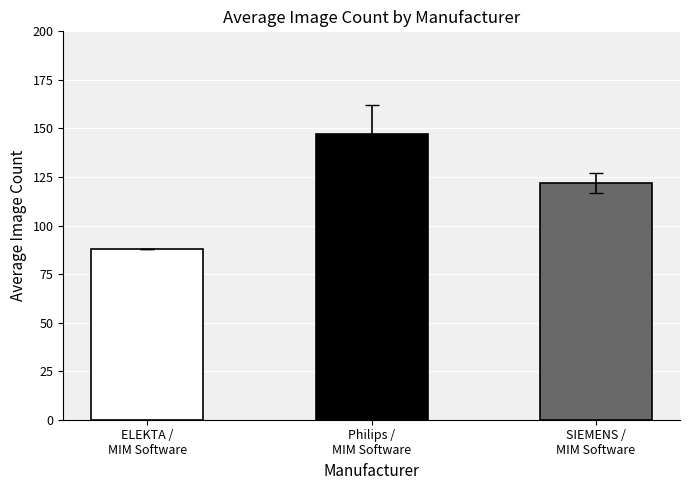

The value at Philips /
MIM Software is 147. True or false?

True